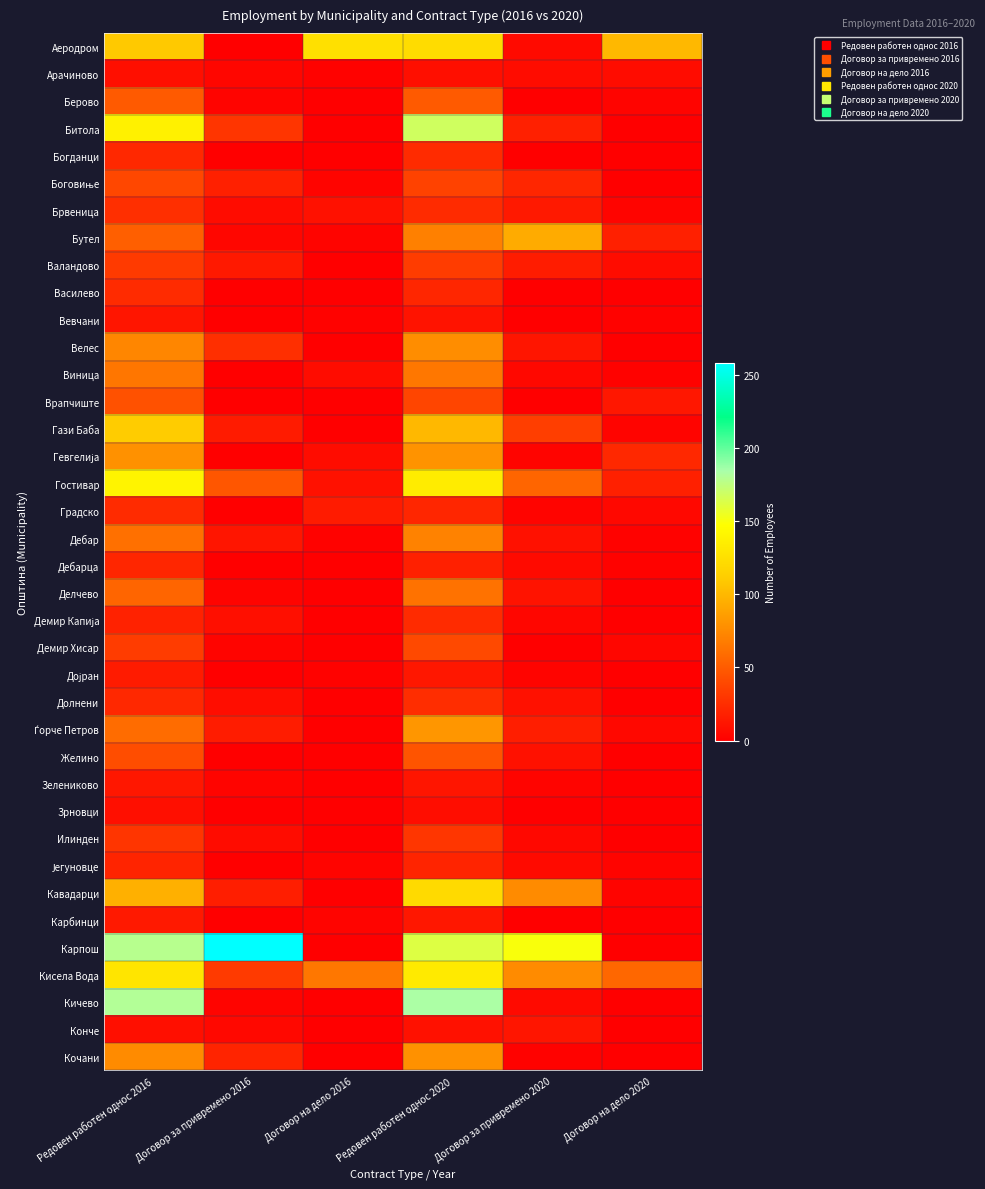

Which series has the largest total across all categories?

Карпош